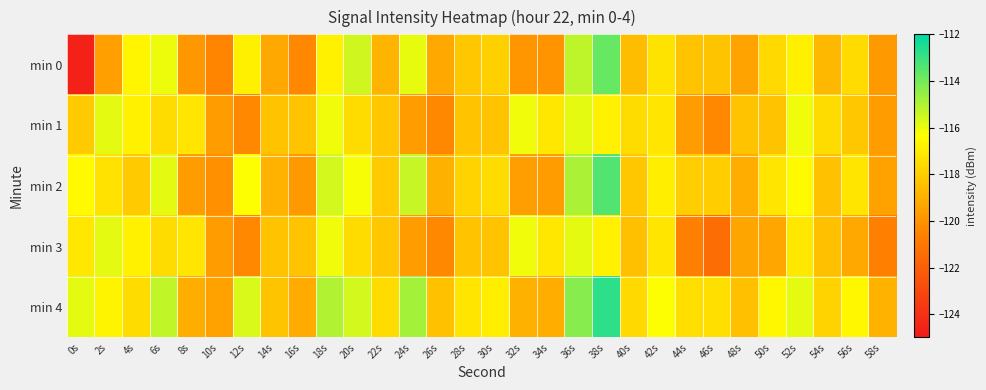

Between 8s and 52s, which series saw the biggest shift?

min 2